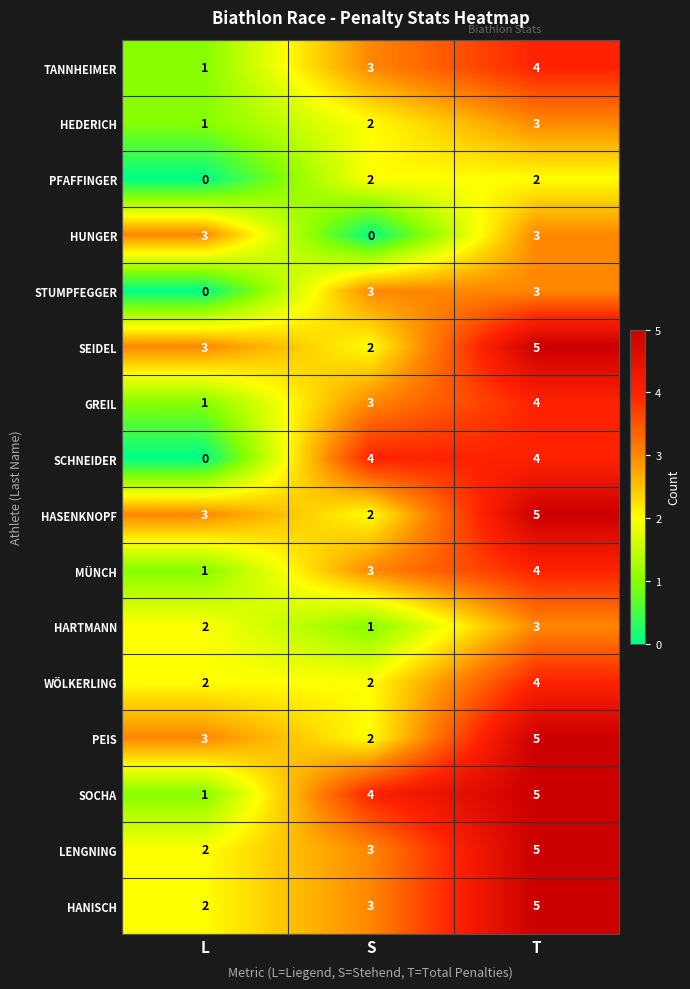

Rank the categories by TANNHEIMER value from lowest to highest.

L, S, T